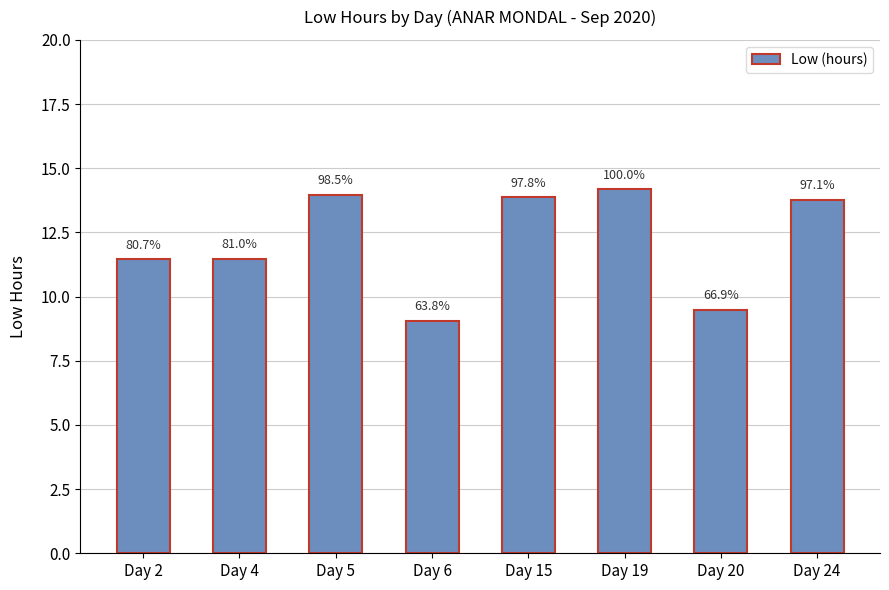

What value does the data have at Day 19?

14.2